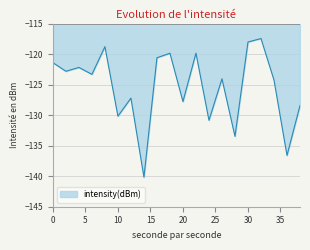

What is the maximum value shown in the chart?

-117.5